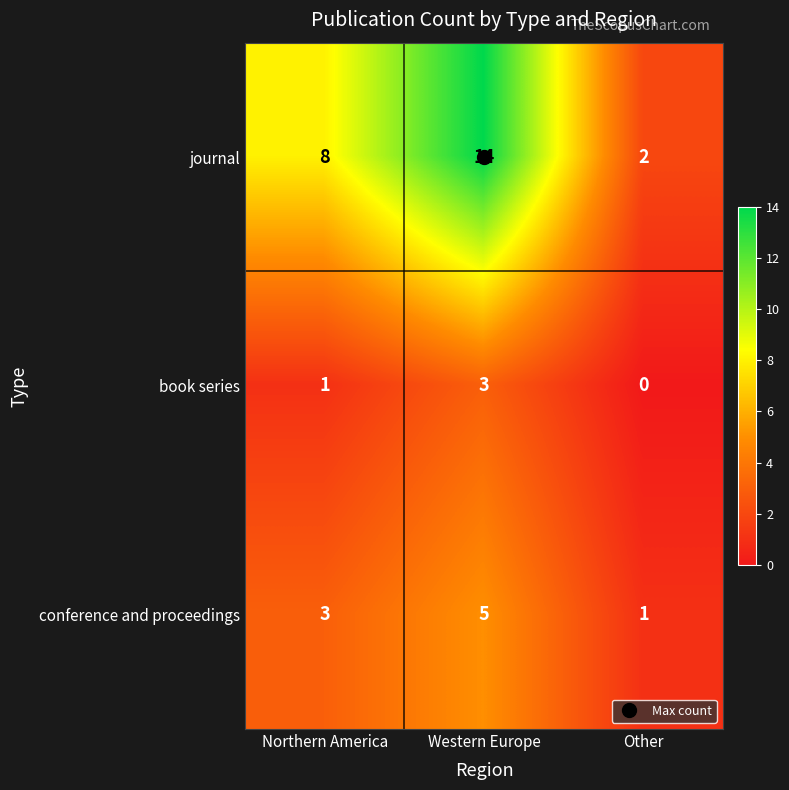

Which series has the largest total across all categories?

journal